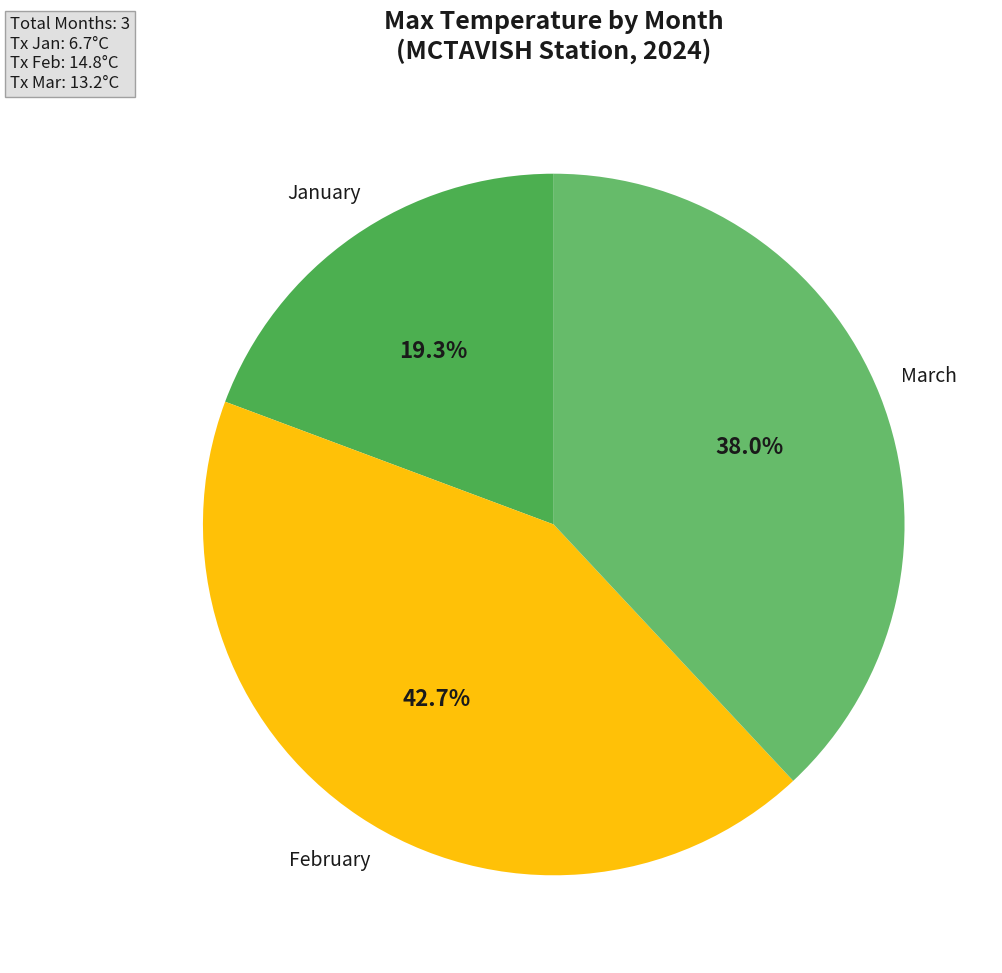

Which category has the smallest portion of the pie?

January